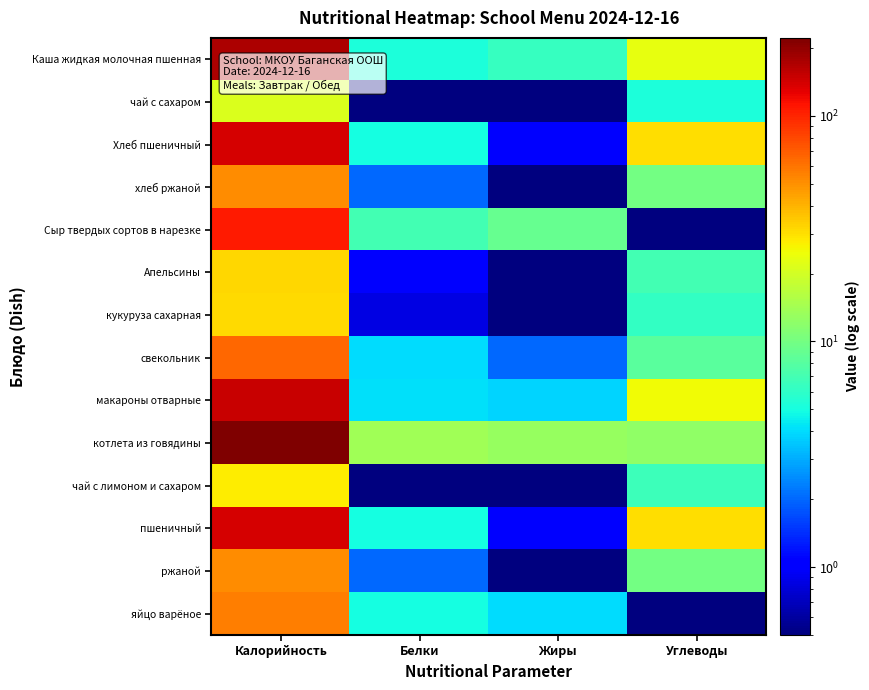

Which series has the largest range (max minus min)?

котлета из говядины